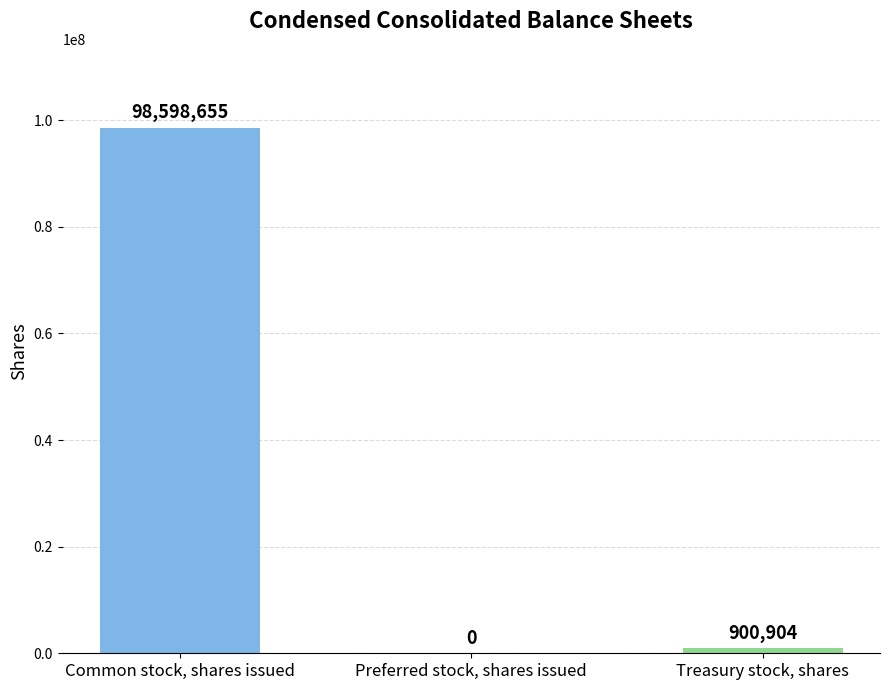

What is the sum of the values at Preferred stock, shares issued and Common stock, shares issued?

98598655